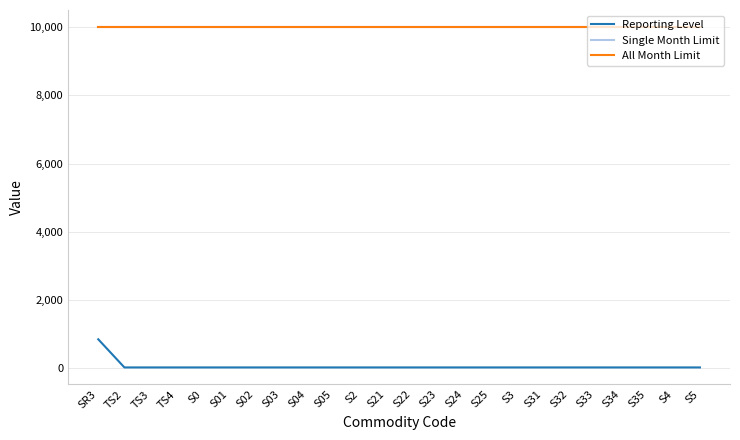

Is this an area chart (filled region under the line)?

No